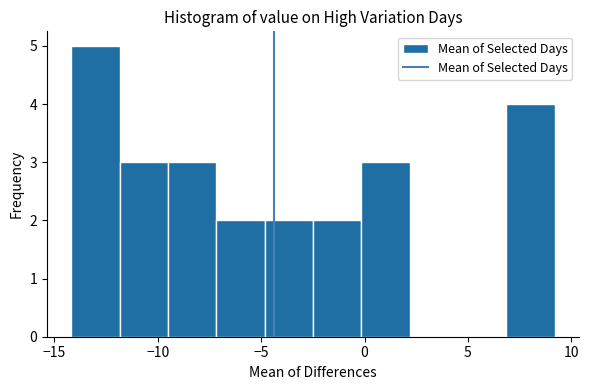

Reading left to right, transcribe this chart: for each bar, give the range it covers on the x-axis and its height. Neither the bar edges nor the heights are printed on the chart, so give them approximately, as read against the axes.

-14.0 to -12.0: 5
-12.0 to -9.5: 3
-9.5 to -7.0: 3
-7.0 to -5.0: 2
-5.0 to -2.5: 2
-2.5 to 0.0: 2
0.0 to 2.0: 3
2.0 to 4.5: 0
4.5 to 7.0: 0
7.0 to 9.0: 4